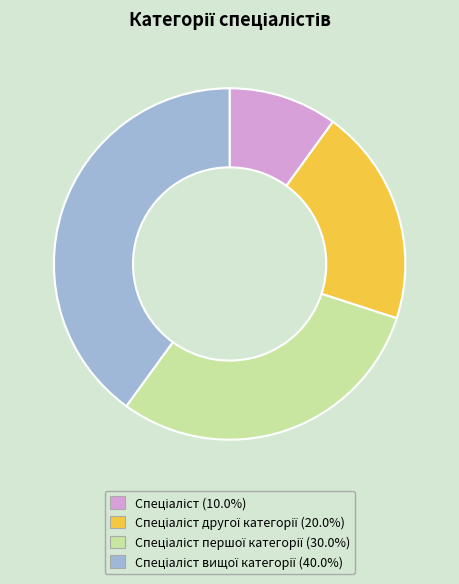

Is there a majority slice in this chart?

No